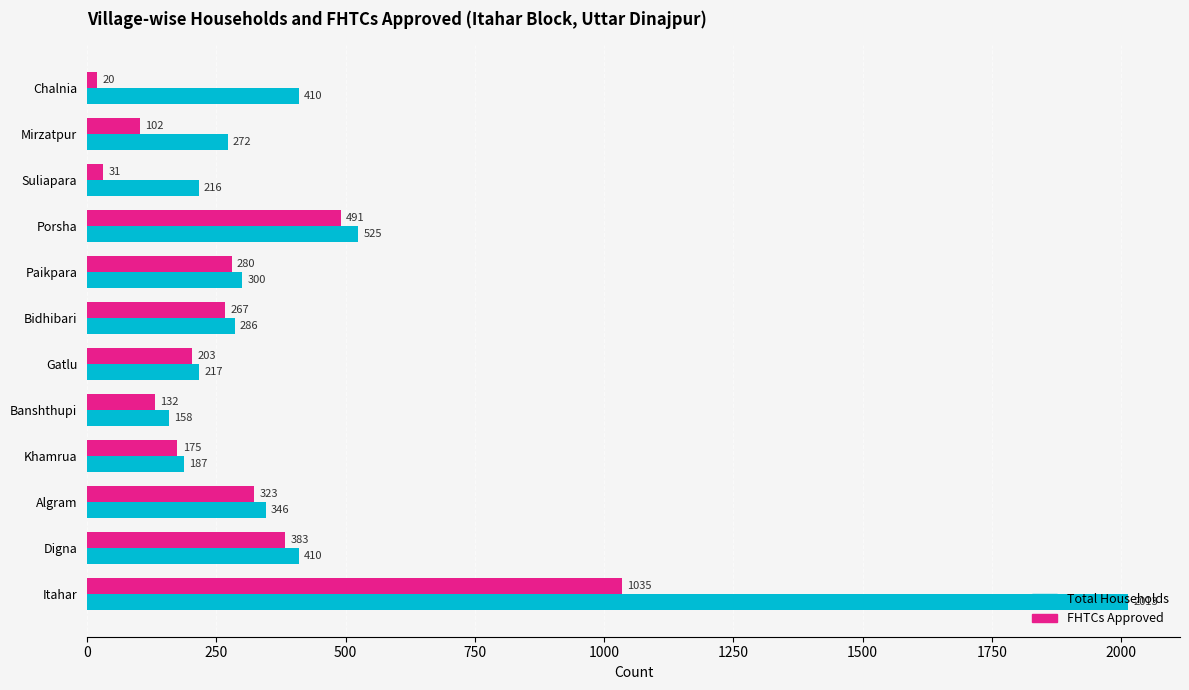

How many data points does each series have?

12